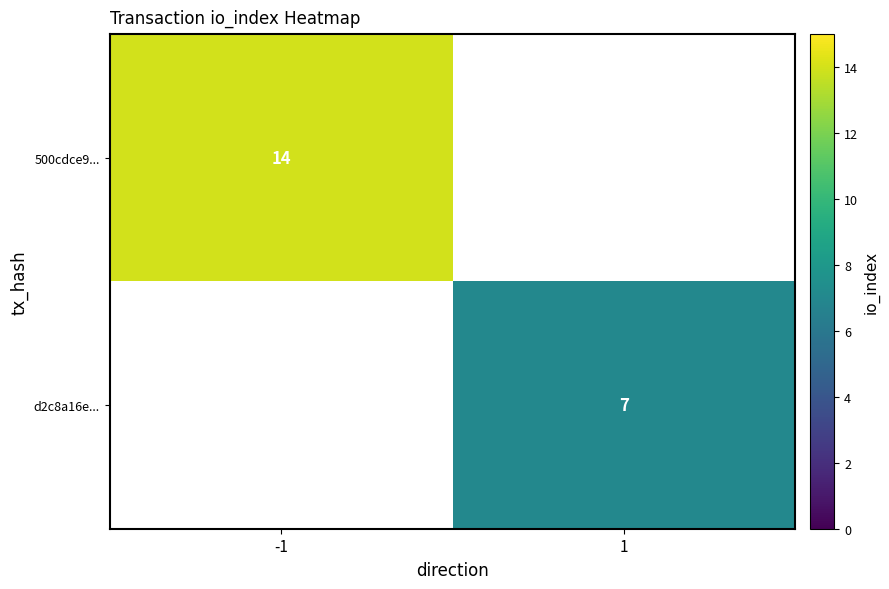

How many categories are shown in the chart?

2